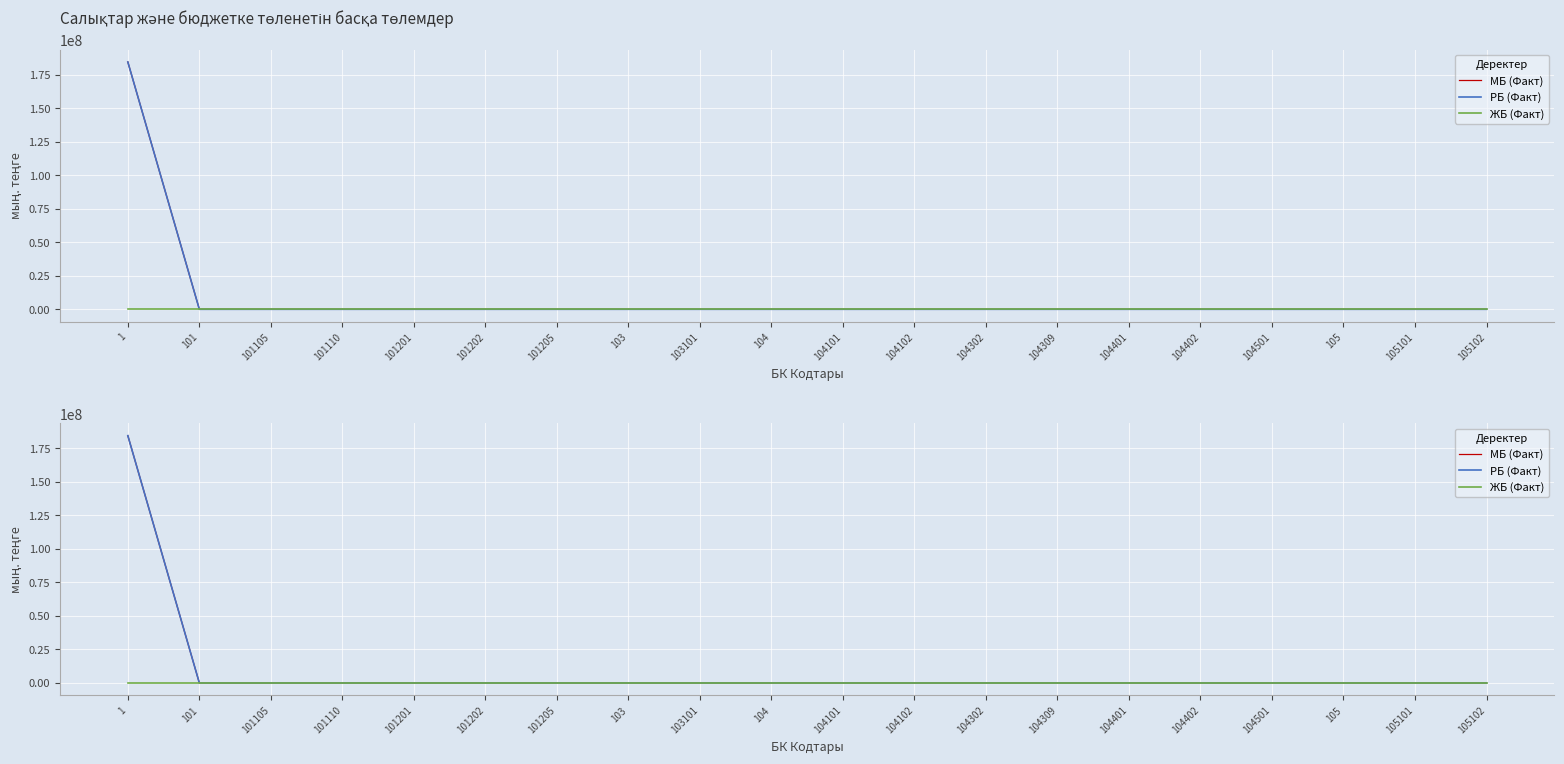

What is the sum of all МБ (Факт) values?

184450533